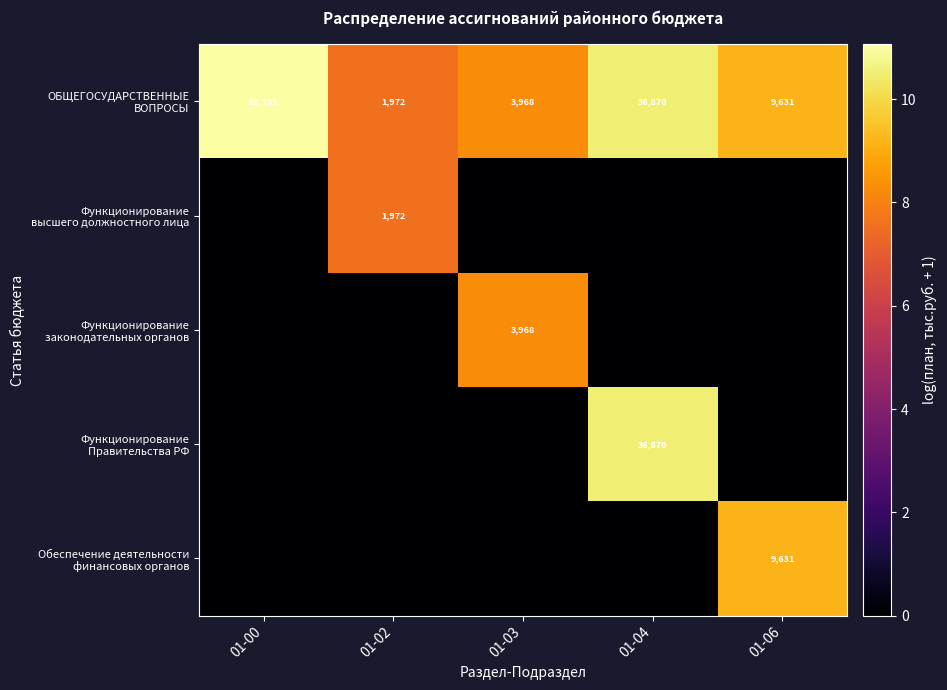

Rank the categories by Обеспечение деятельности финансовых органов value from highest to lowest.

01-06, 01-00, 01-02, 01-03, 01-04